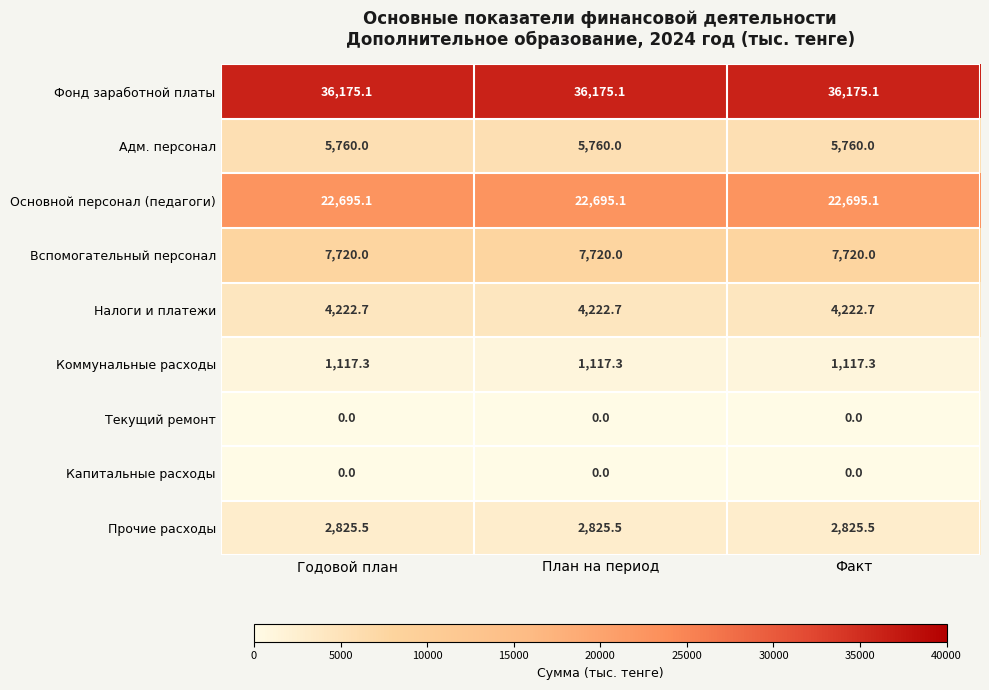

True or false: Адм. персонал has a value of 5760.0 at Факт.

True